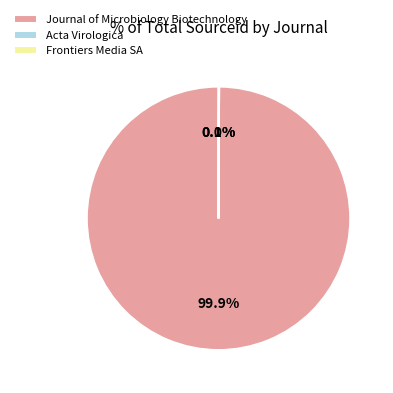

What is the majority slice?

Journal of Microbiology Biotechnology